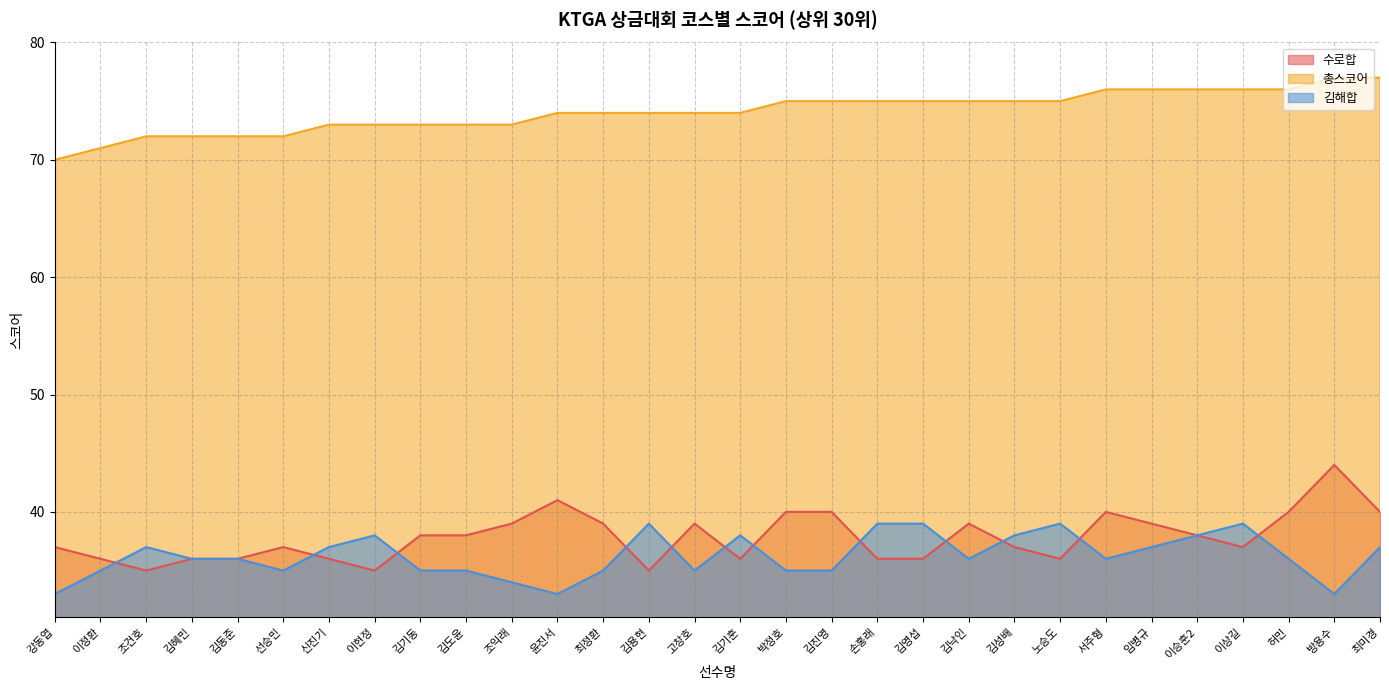

What position from the left is 김도윤?

10